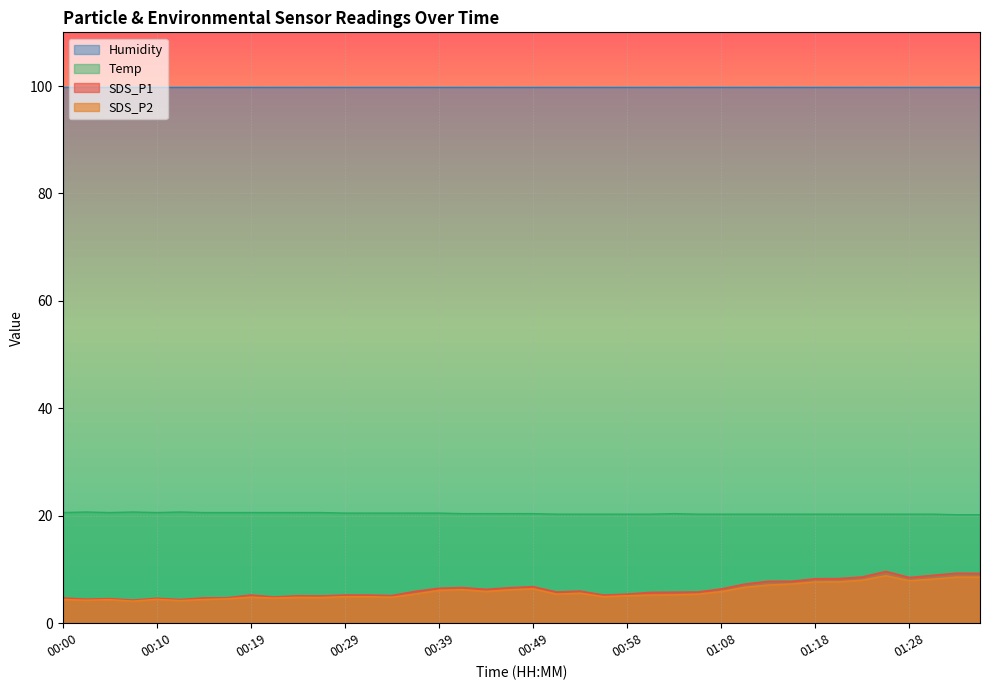

True or false: Temp and SDS_P2 cross at least once.

False